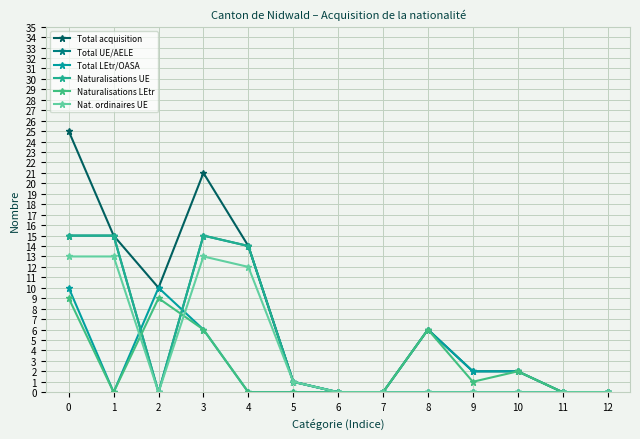

Which series changed the most between 5 and 8?

Total LEtr/OASA